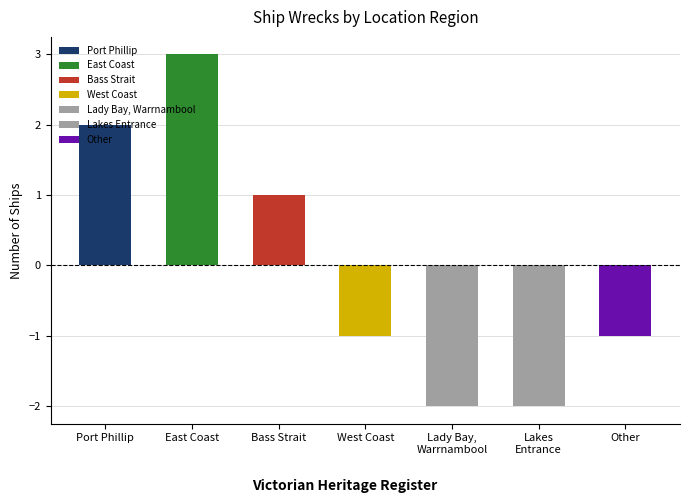

The chart shows a value of 1 at East Coast. True or false?

False